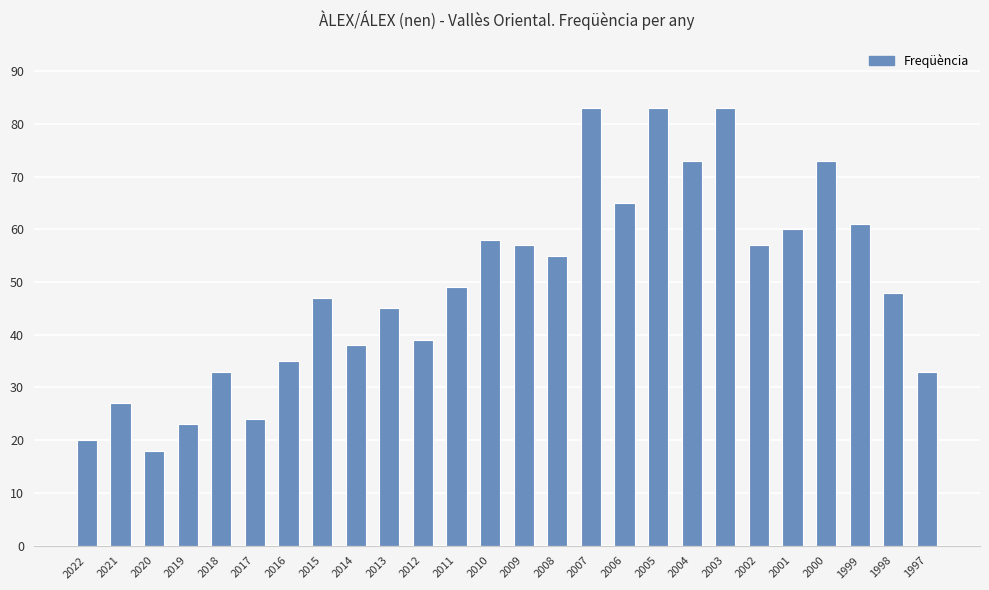

The value at 2021 is 27. True or false?

True